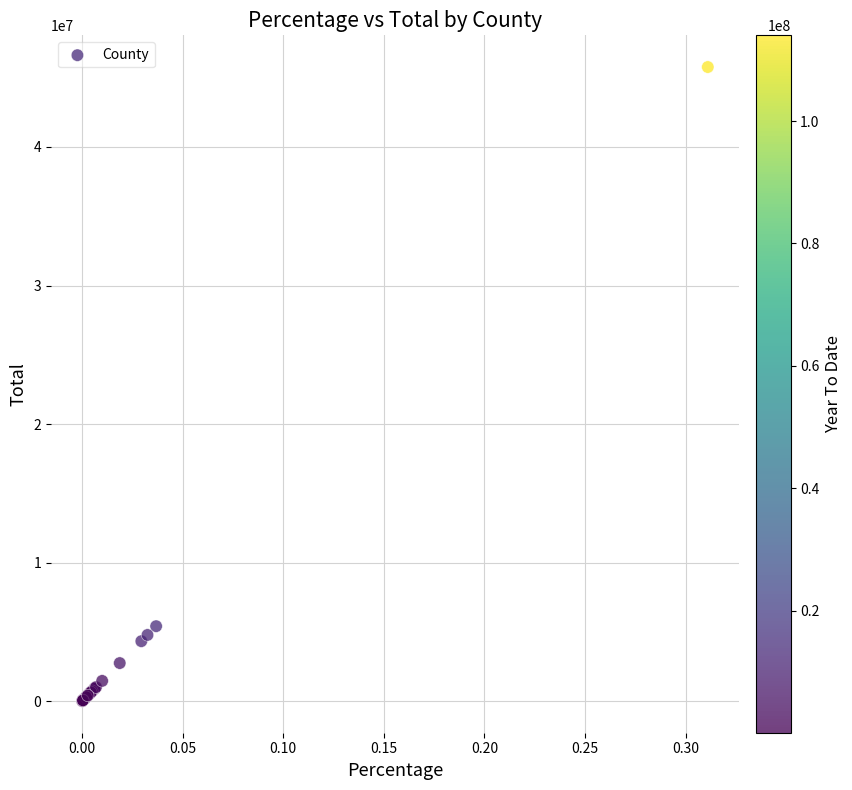

What Y value in the scatter plot is closest to 22897007?

5428414.4